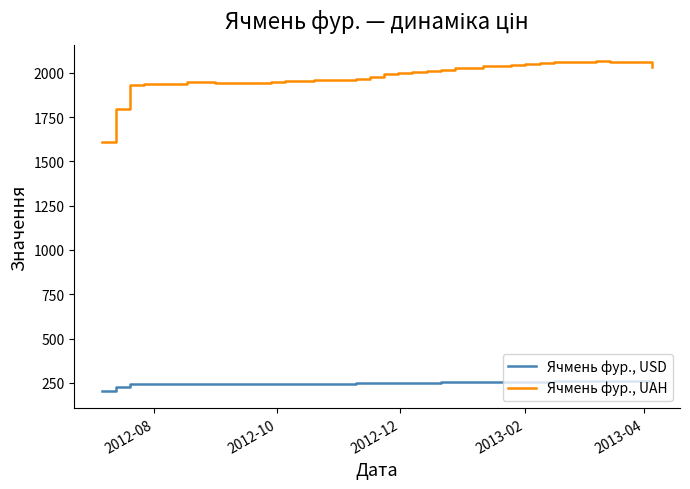

List the series in order of their overall mean, lowest first.

Ячмень фур., USD, Ячмень фур., UAH